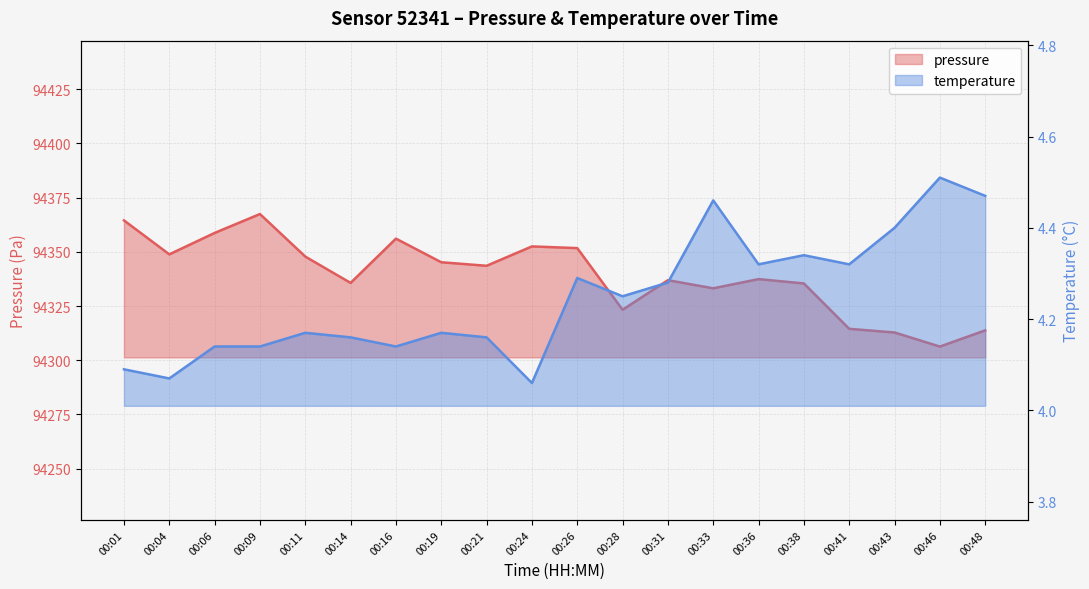

True or false: temperature has a value of 6.2 at 00:04.

False